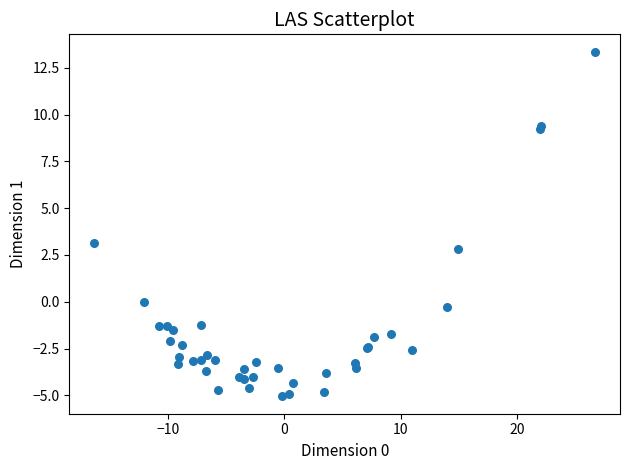

What Y value in the scatter plot is closest to 4?

3.2